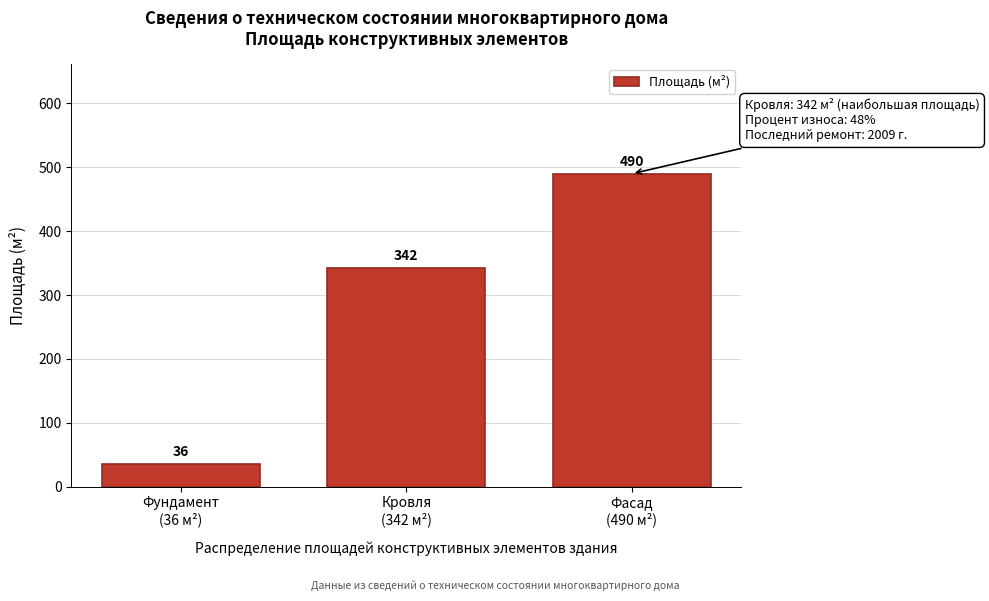

Reading left to right, extract all data points from this chart.

36	342	490